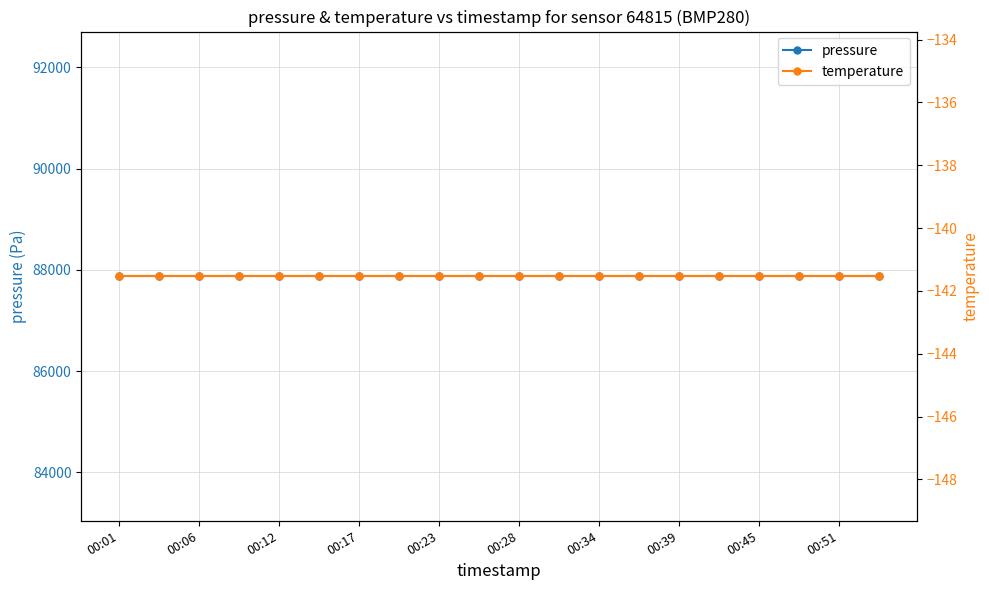

True or false: pressure has more than 0 points higher than both neighbors.

False